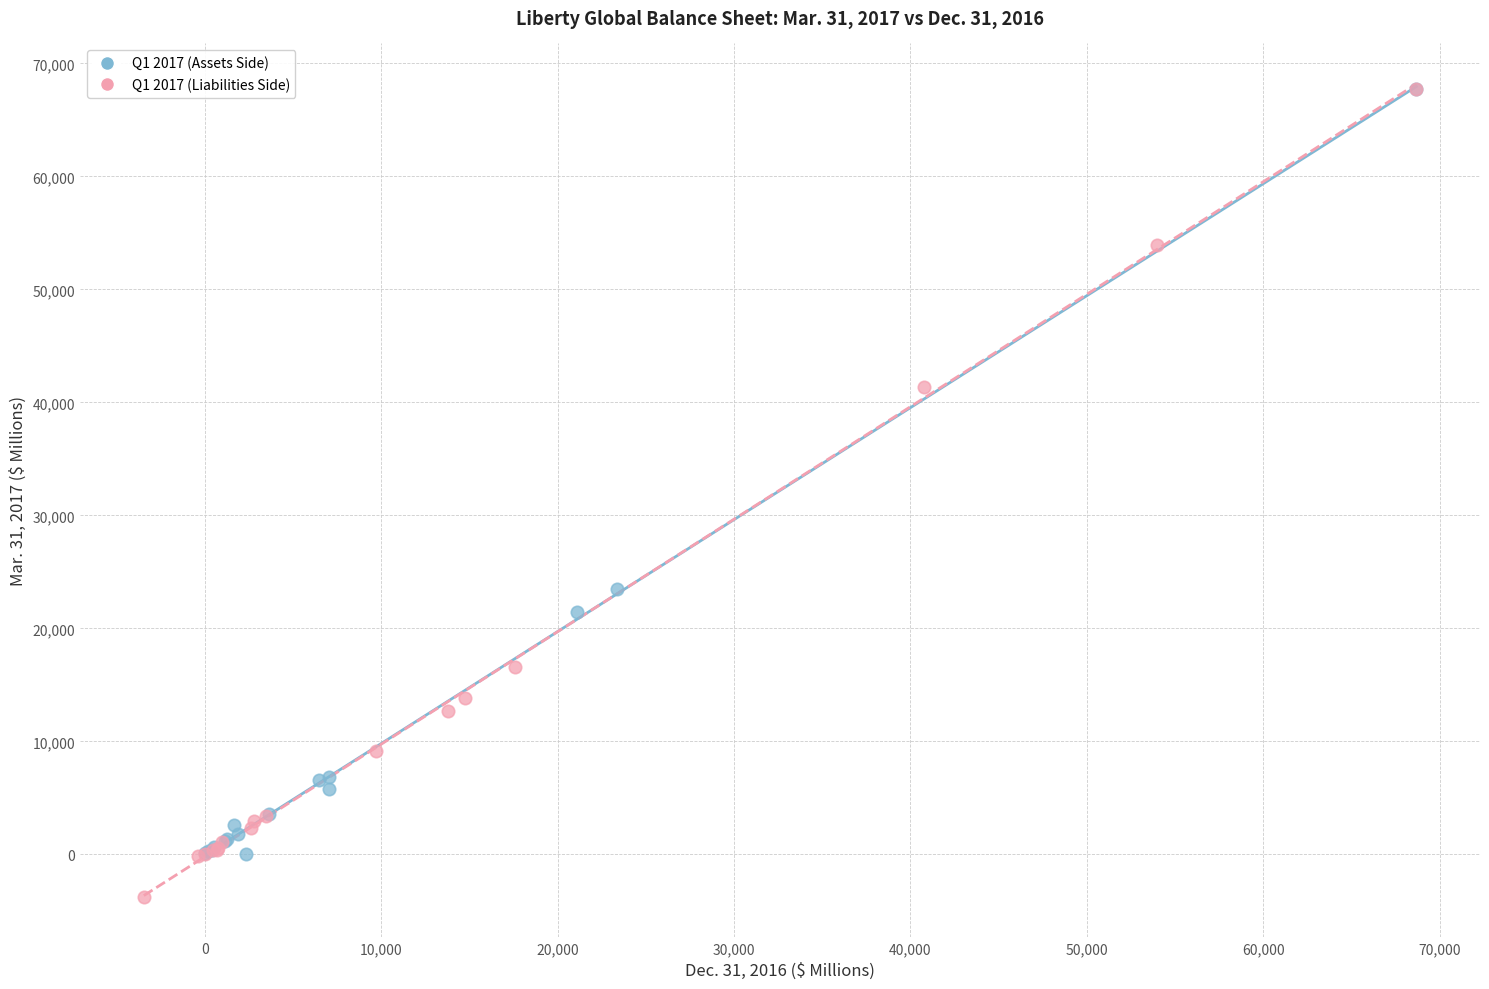

What are all the series names shown in the legend?

Q1 2017 (Assets Side), Q1 2017 (Liabilities Side)